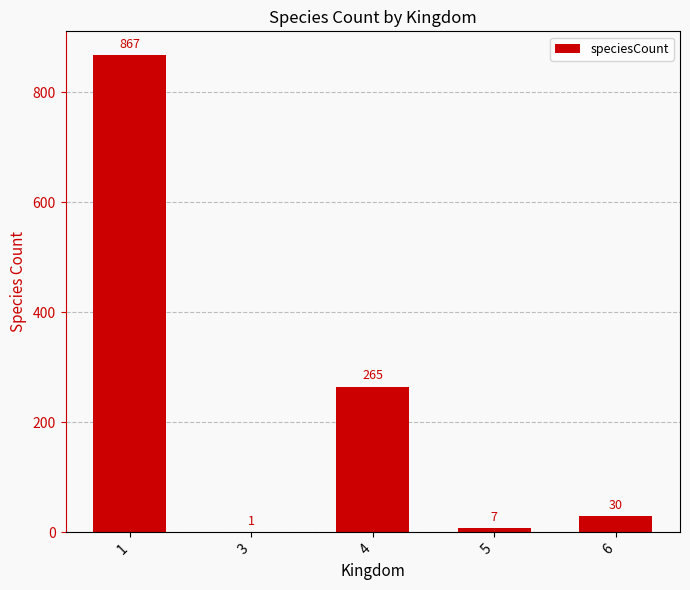

How many distinct data groups are displayed?

1